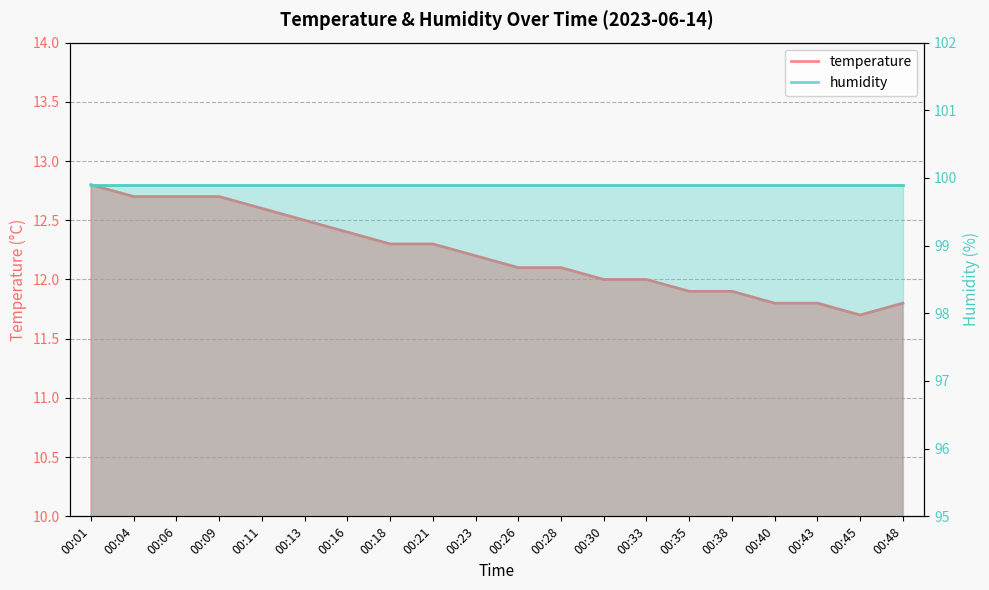

What is the sum of all values?

244.3